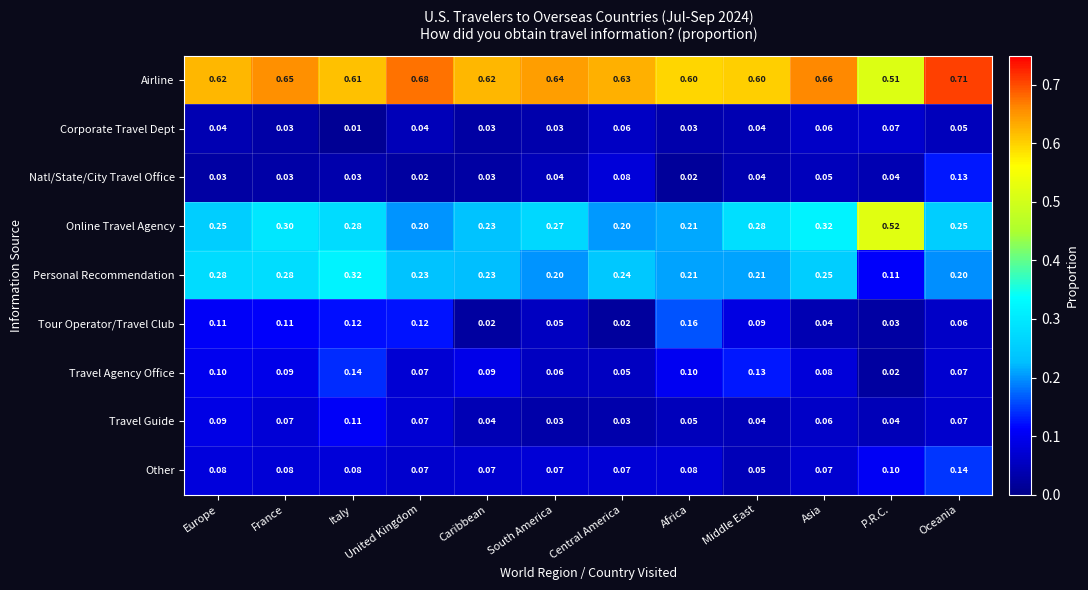

Which series has the largest range (max minus min)?

Online Travel Agency